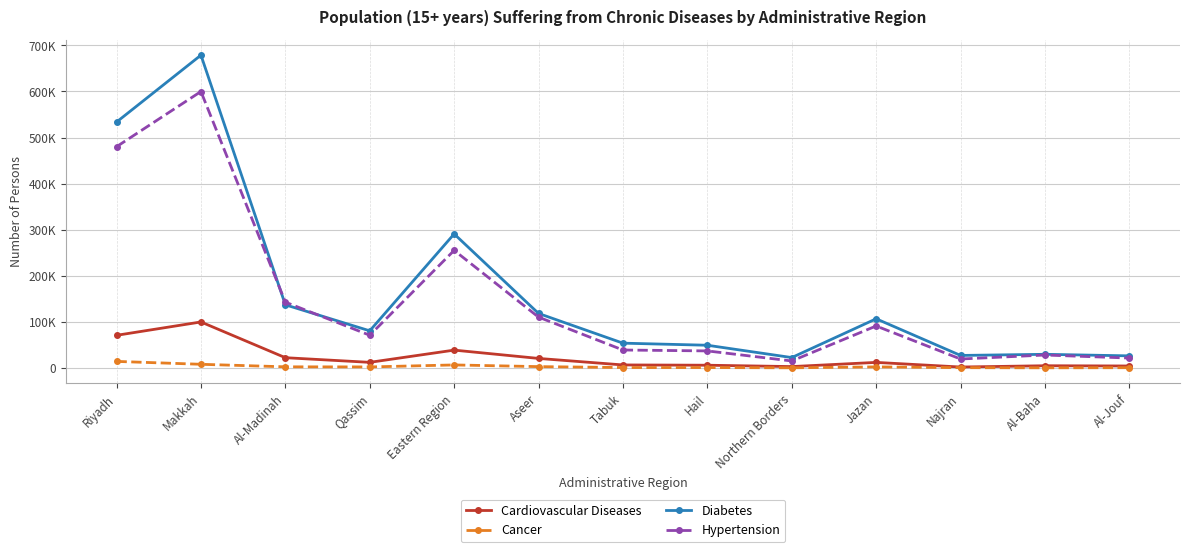

The value of Diabetes at Riyadh is 533603. True or false?

True